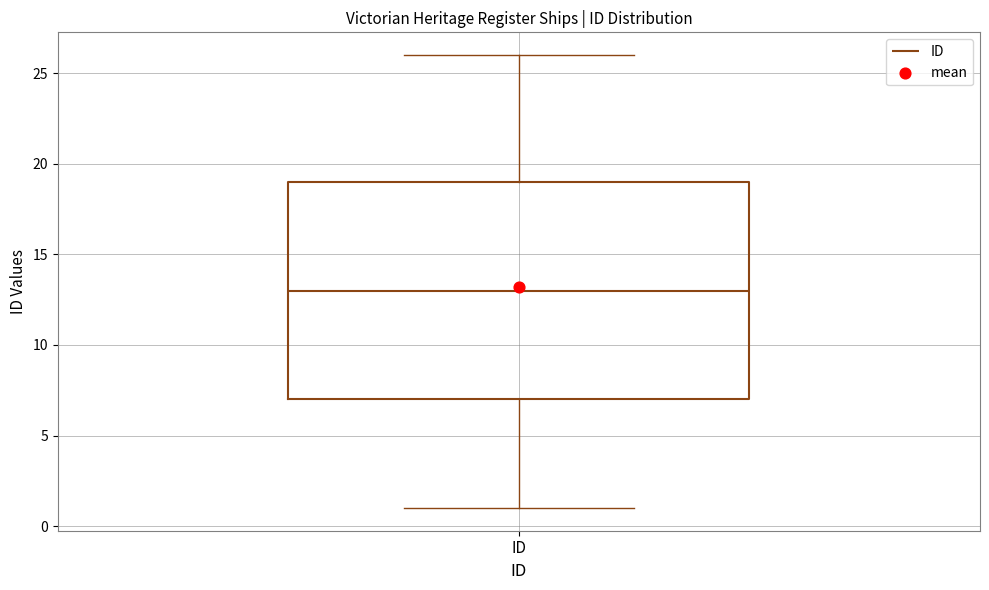

Read this box plot against the y-axis: the position of the median line, the range covered by the box, and the ends of both whiskers. The values are not printed on the chart, so give them approximately, as read against the axis.

median 13, box 7 to 19, whiskers 1 to 26